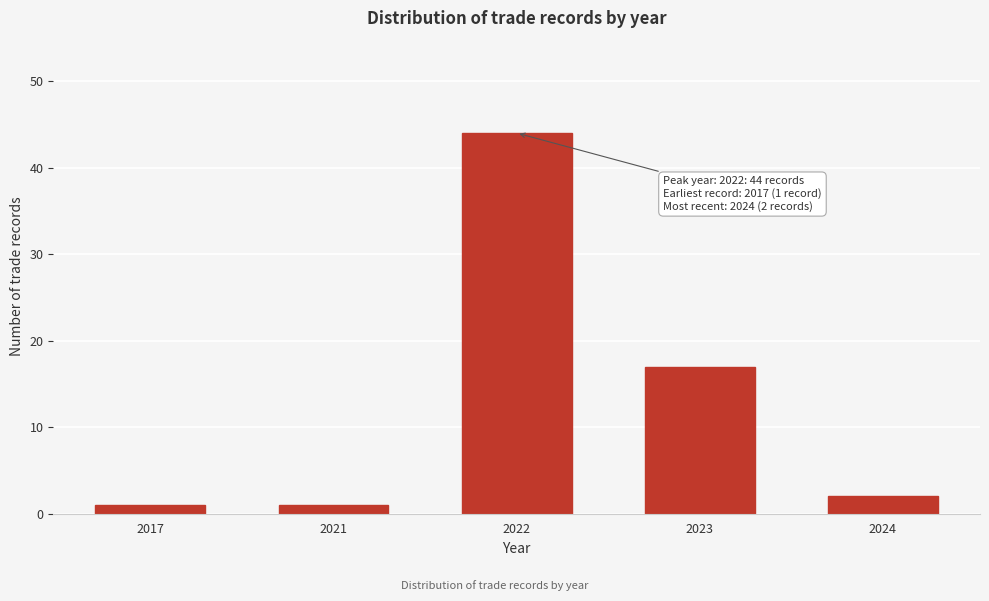

Reading right to left, transcribe all the data shown in this chart.

2024=2	2023=17	2022=44	2021=1	2017=1